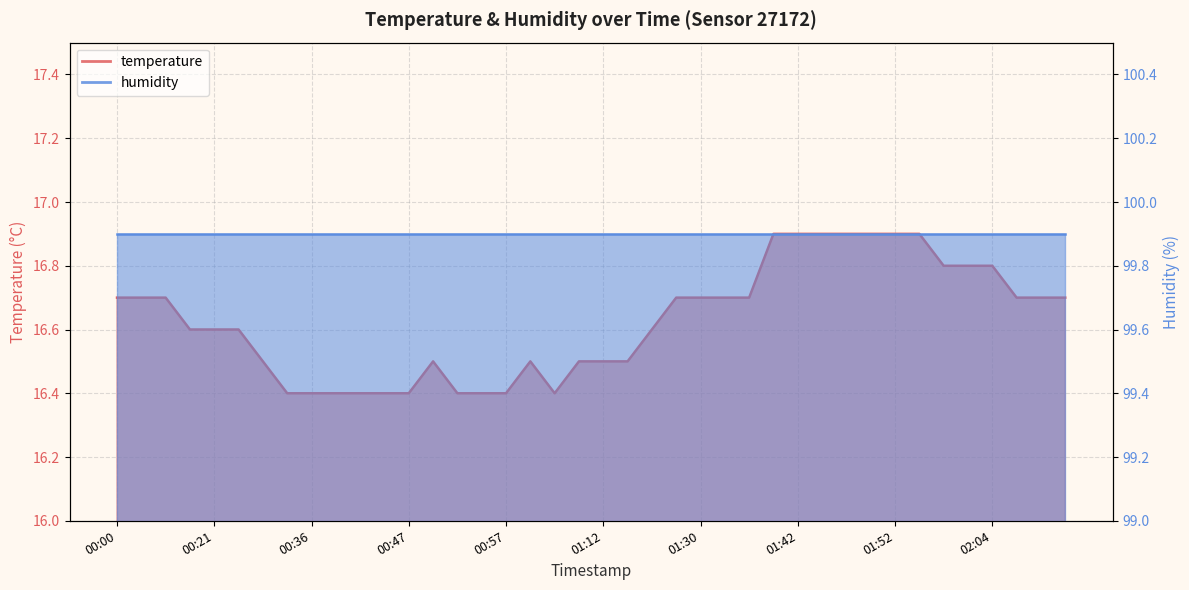

What is the label of the 3rd point from the left?

00:07